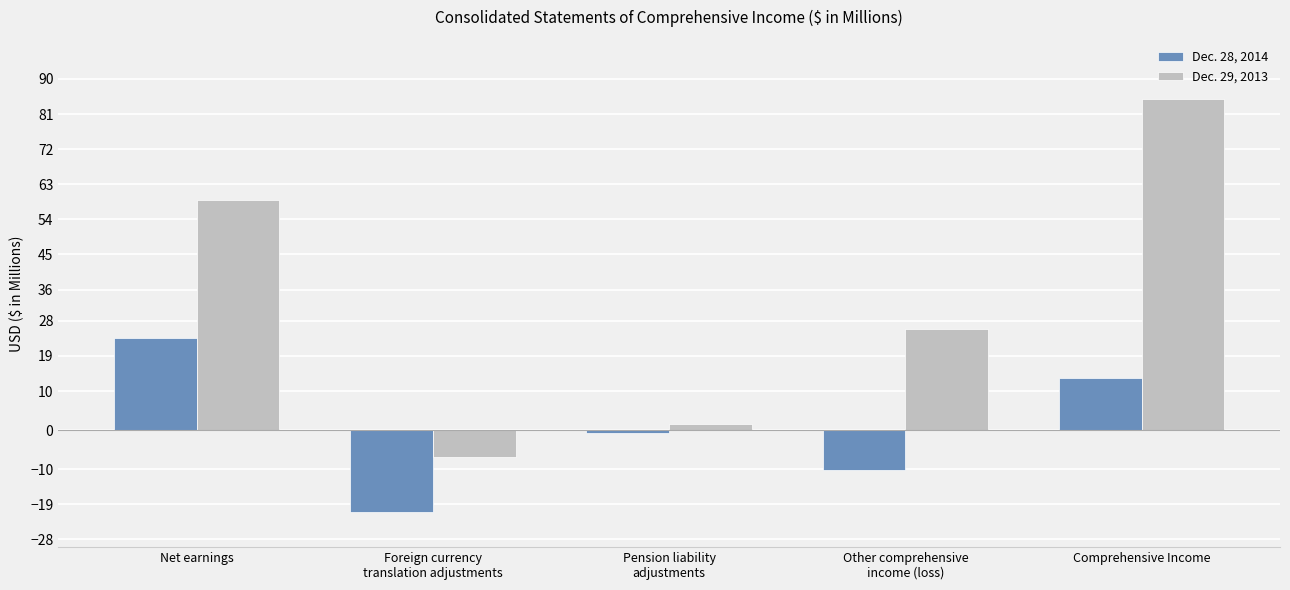

Reading left to right, extract all data points from this chart.

Dec. 28, 2014: Net earnings=23.7	Foreign currency
translation adjustments=-21.1	Pension liability
adjustments=-0.7	Other comprehensive
income (loss)=-10.3	Comprehensive Income=13.4
Dec. 29, 2013: Net earnings=58.9	Foreign currency
translation adjustments=-6.8	Pension liability
adjustments=1.6	Other comprehensive
income (loss)=26.0	Comprehensive Income=84.9